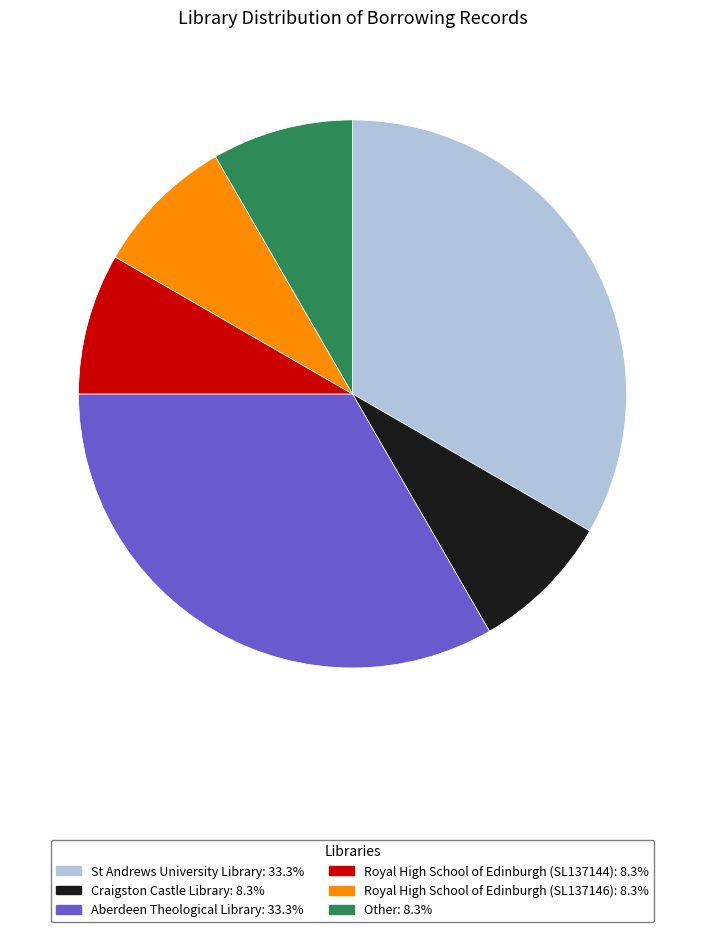

Is the sum of Other: 8.3% and Royal High School of Edinburgh (SL137146): 8.3% greater than half?

No